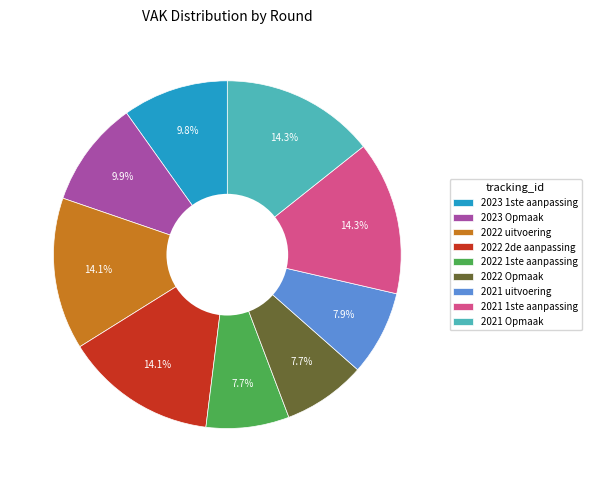

Is there a majority slice in this chart?

No